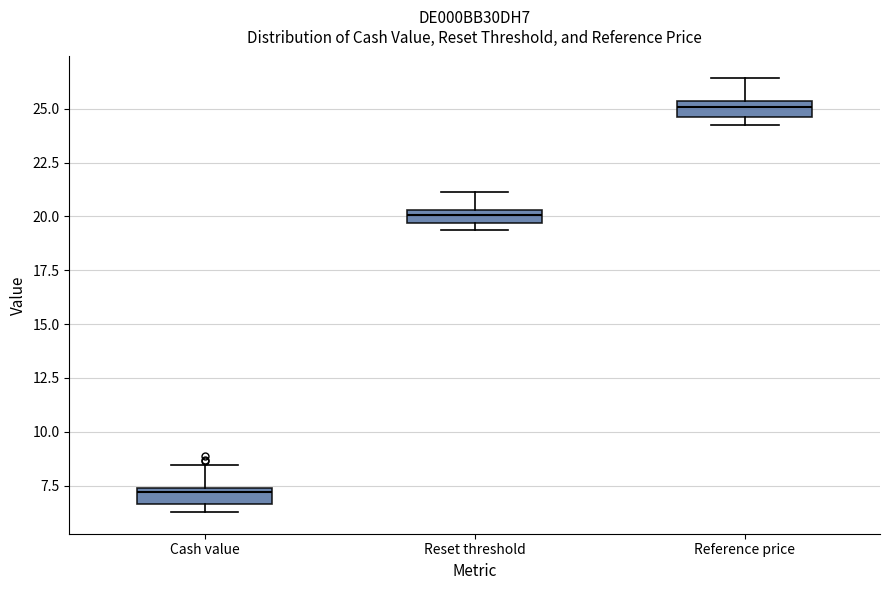

Which box's median line is the highest?

Reference price